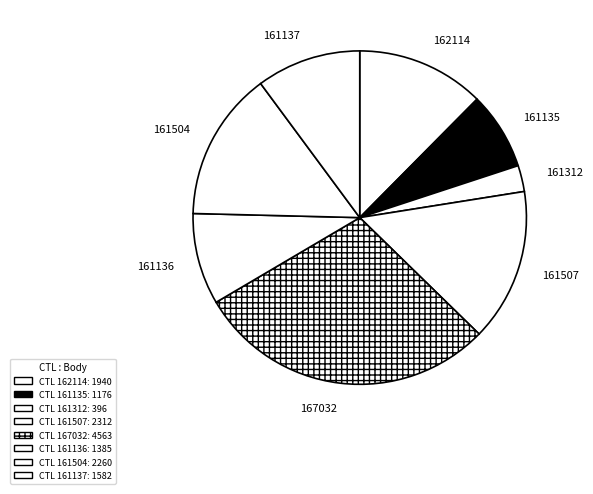

Does 161507 represent more than half of the total?

No